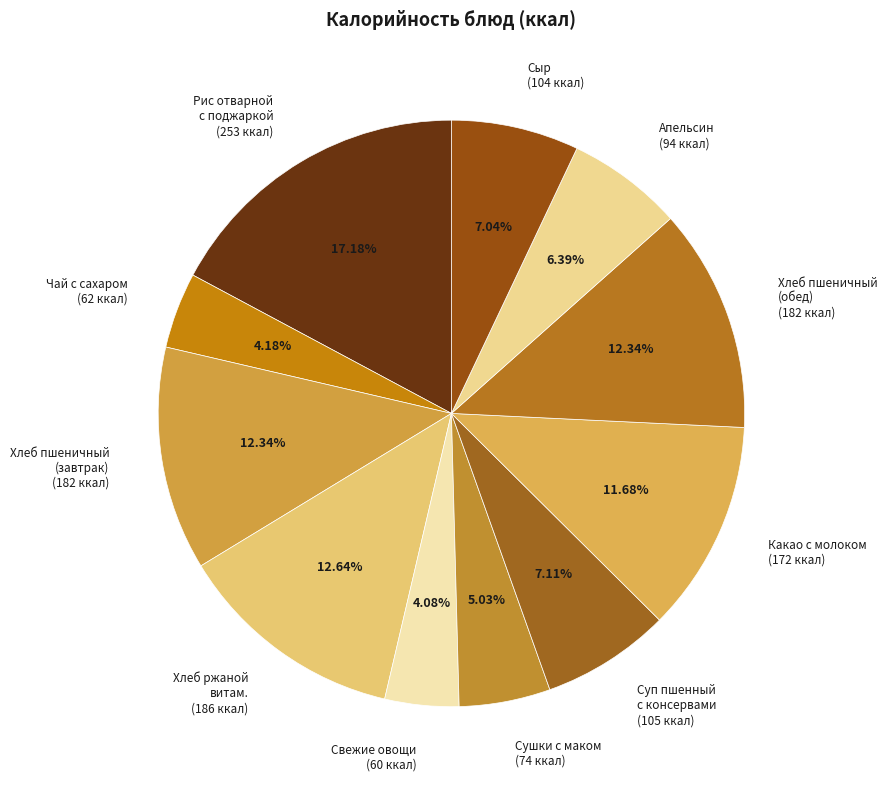

What is the largest slice in the pie chart?

Рис отварной с поджаркой (253 ккал)